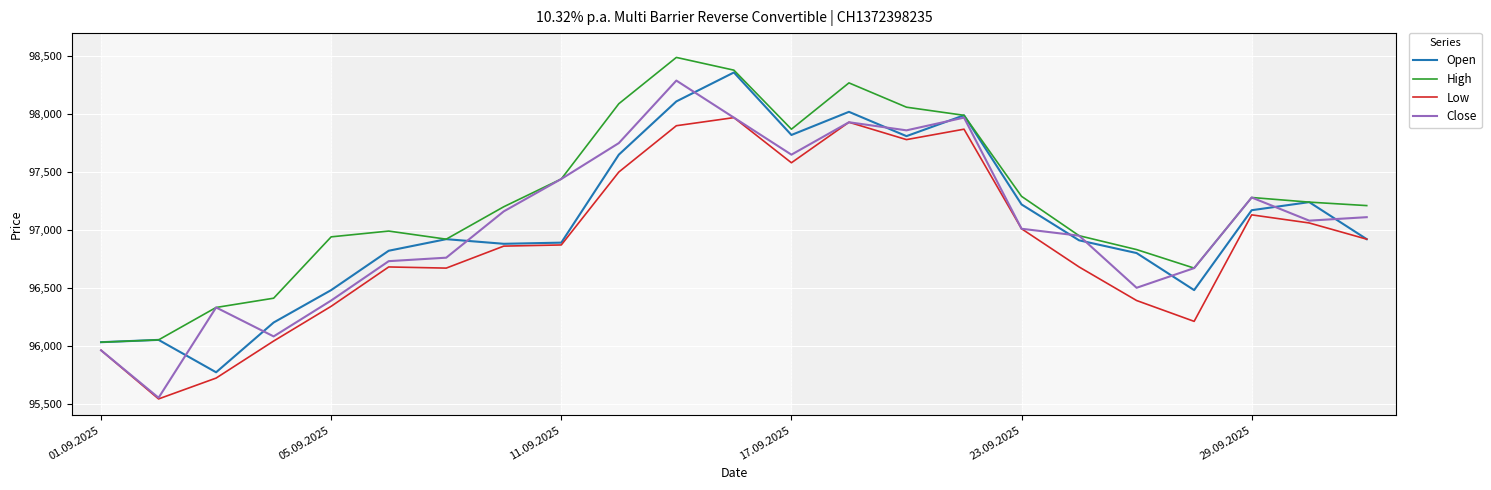

How many interior local peaks does the Close series have?

5